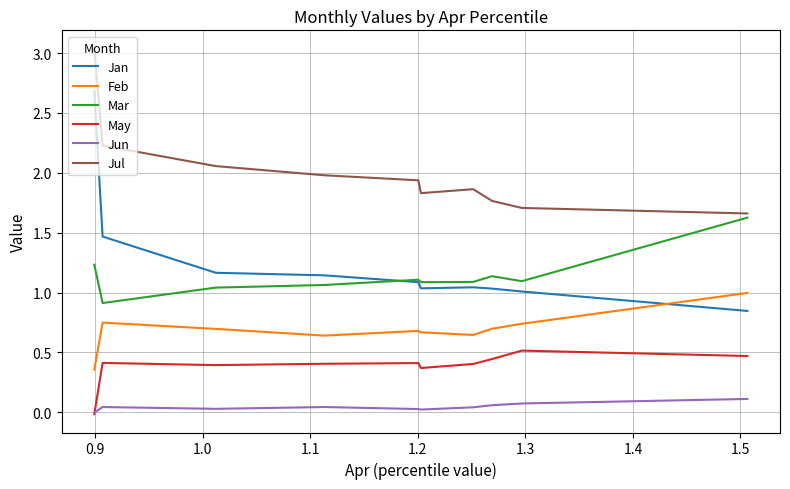

List the series in order of their peak value, lowest first.

Jun, May, Feb, Mar, Jan, Jul